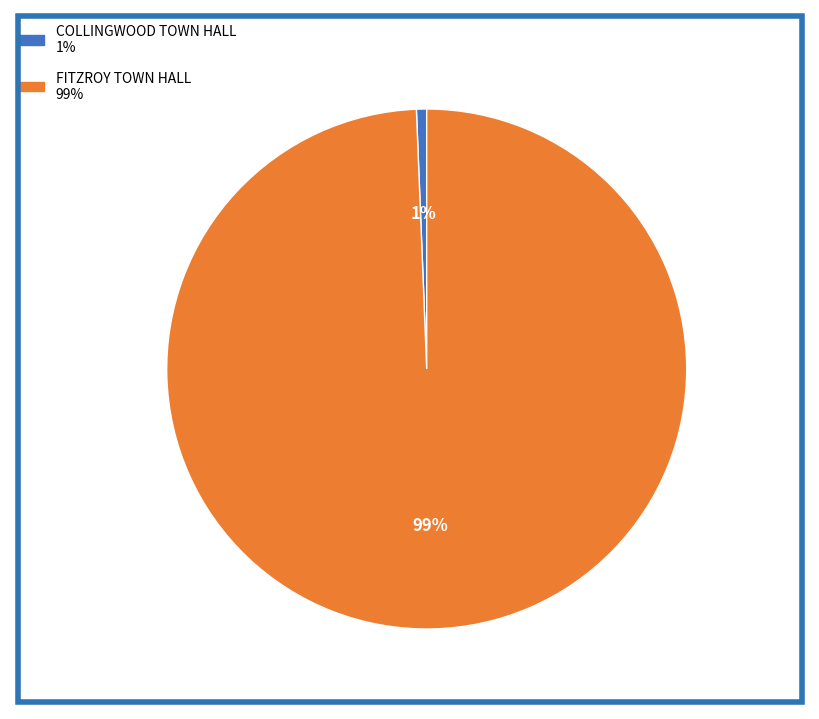

How many slices are in this pie chart?

2